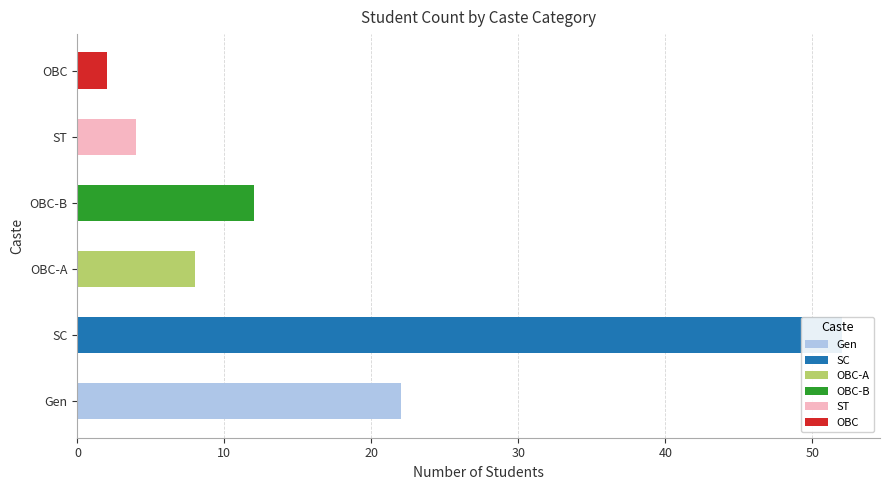

Read the value at ST.

4